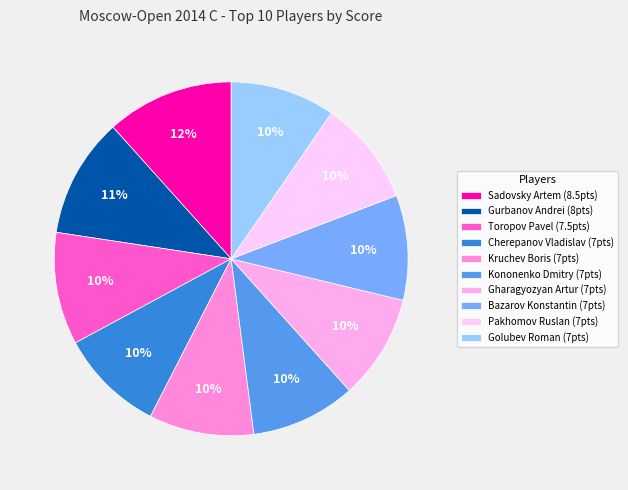

True or false: Toropov Pavel accounts for 10% of the total.

True